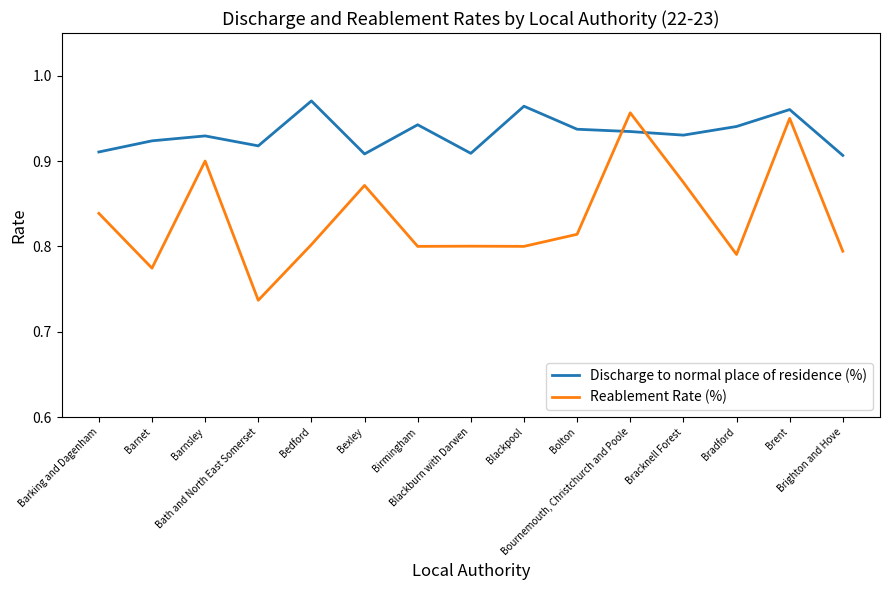

How many intersections are there between Reablement Rate (%) and Discharge to normal place of residence (%)?

2